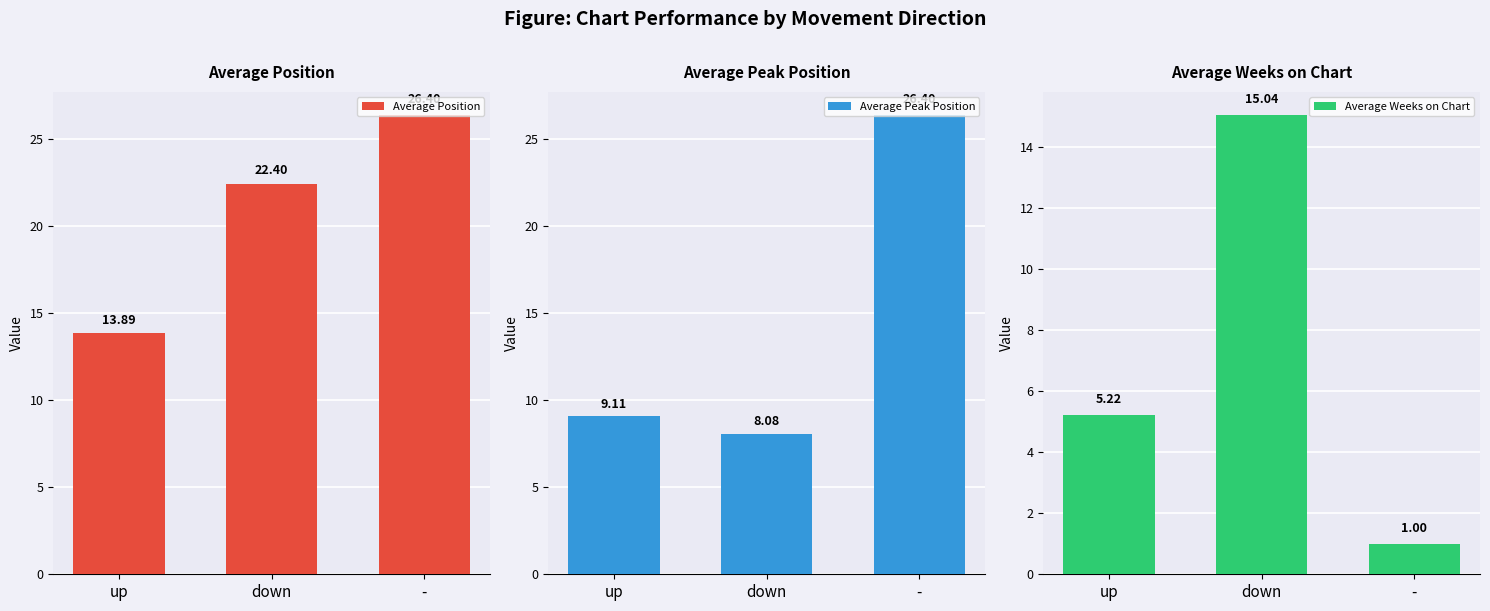

What position from the right is -?

1